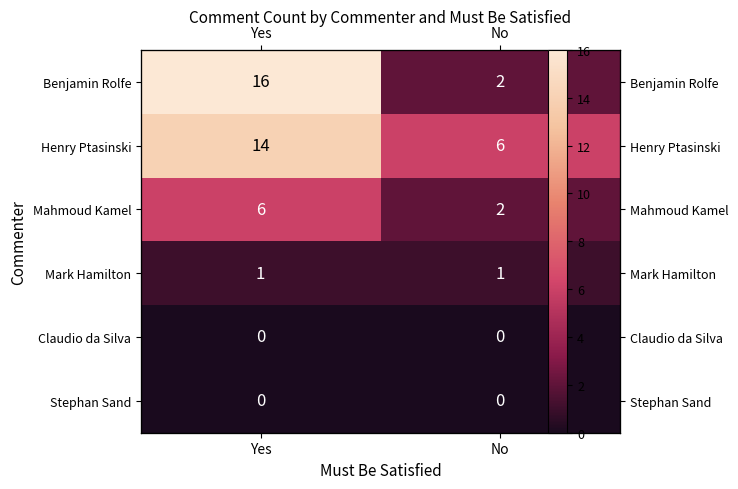

What is the greatest value displayed?

16